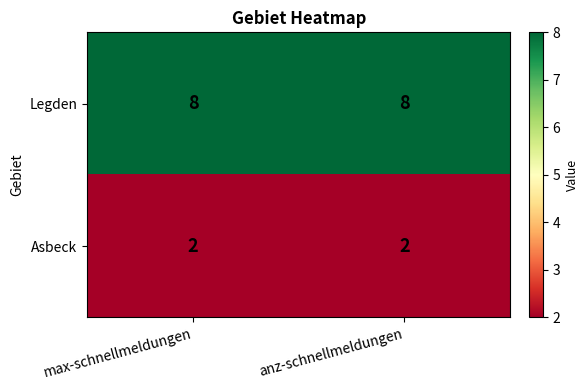

Rank the series at anz-schnellmeldungen from lowest to highest value.

Asbeck, Legden